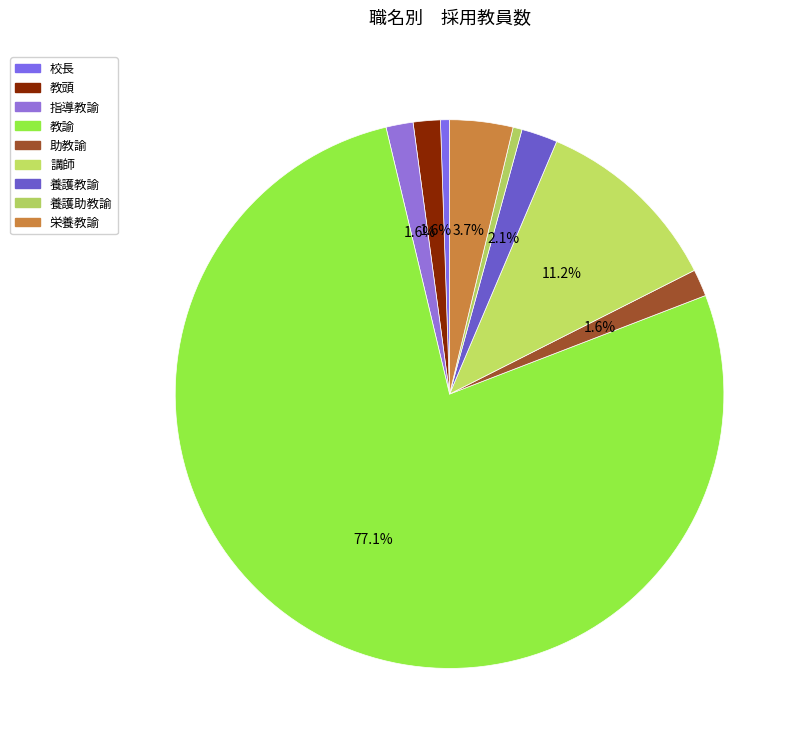

What is the majority slice?

教諭